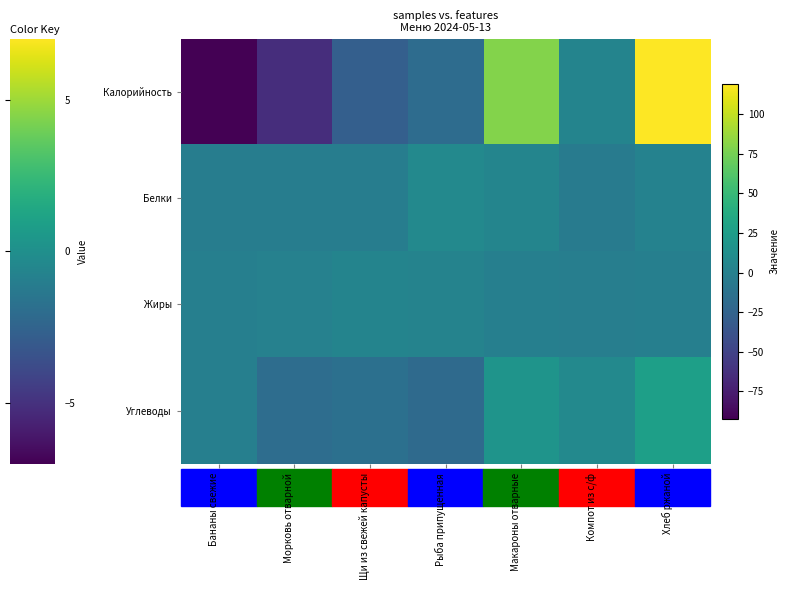

Between Щи из свежей капусты and Морковь отварной, which is larger?

Щи из свежей капусты